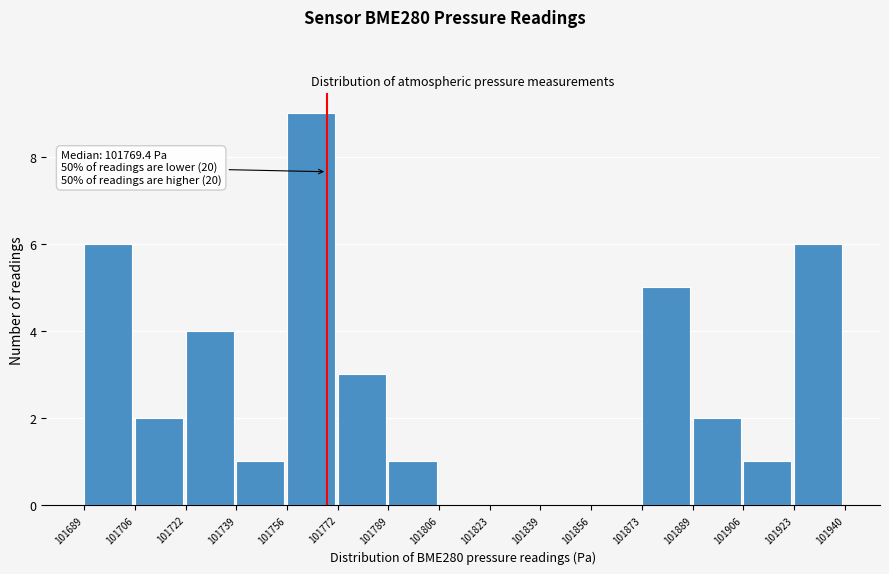

Over which range of the x-axis is the bar tallest?

101756 to 101772